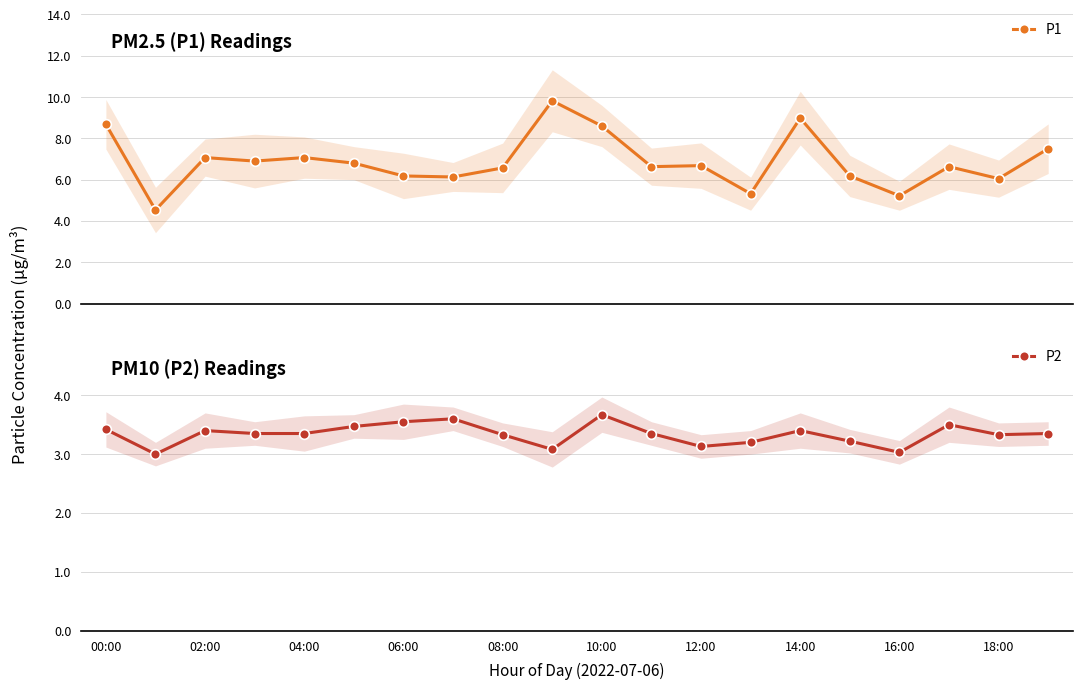

In P1, how many points are higher than both neighbors (excluding endpoints)?

6